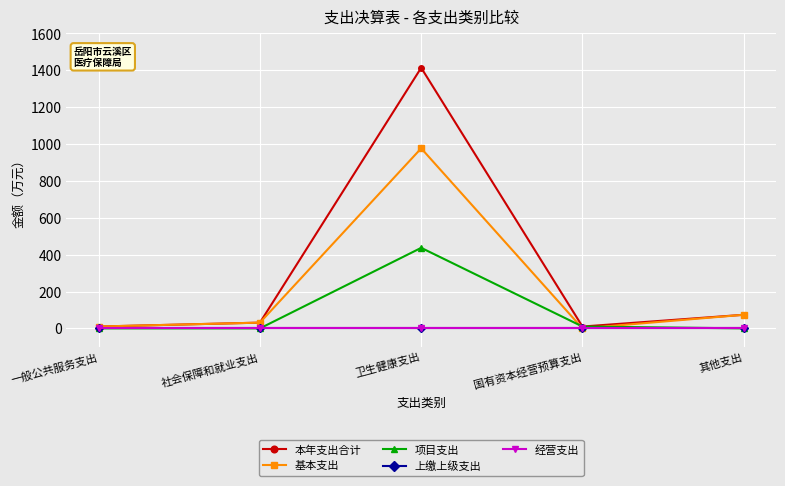

What is the value of the 项目支出 point at the 4th from the left?

10.0